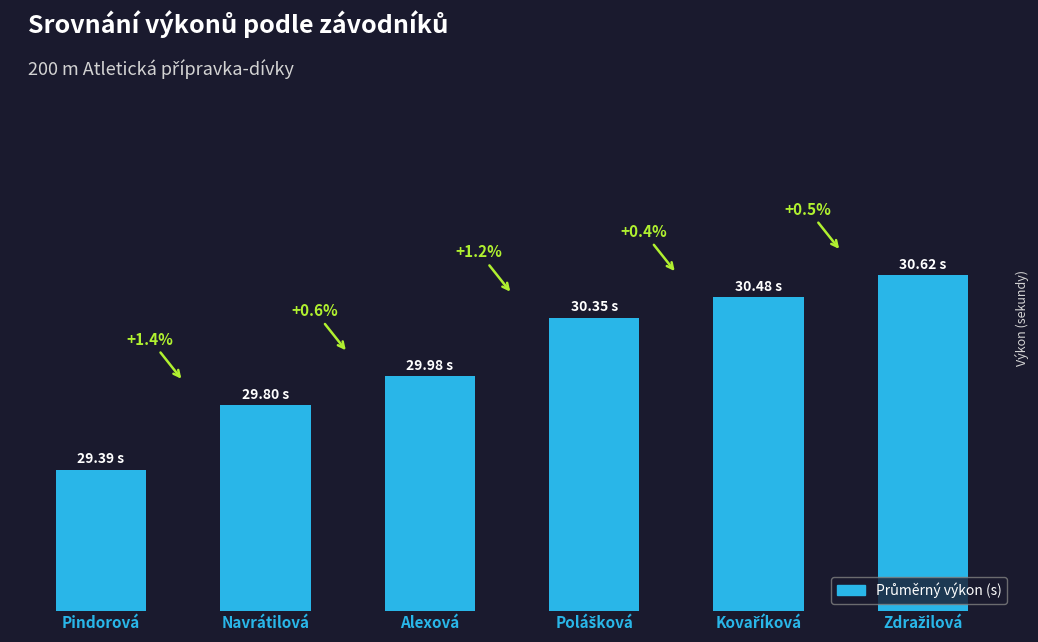

List the labels in order of value, smallest first.

Pindorová, Navrátilová, Alexová, Polášková, Kovaříková, Zdražilová